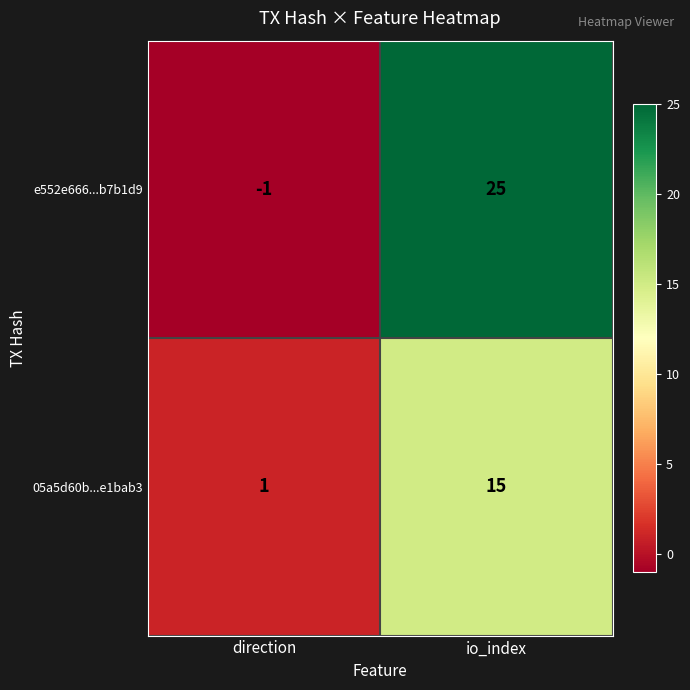

Reading right to left, what are all the values shown in this chart?

e552e666...b7b1d9: 25	-1
05a5d60b...e1bab3: 15	1